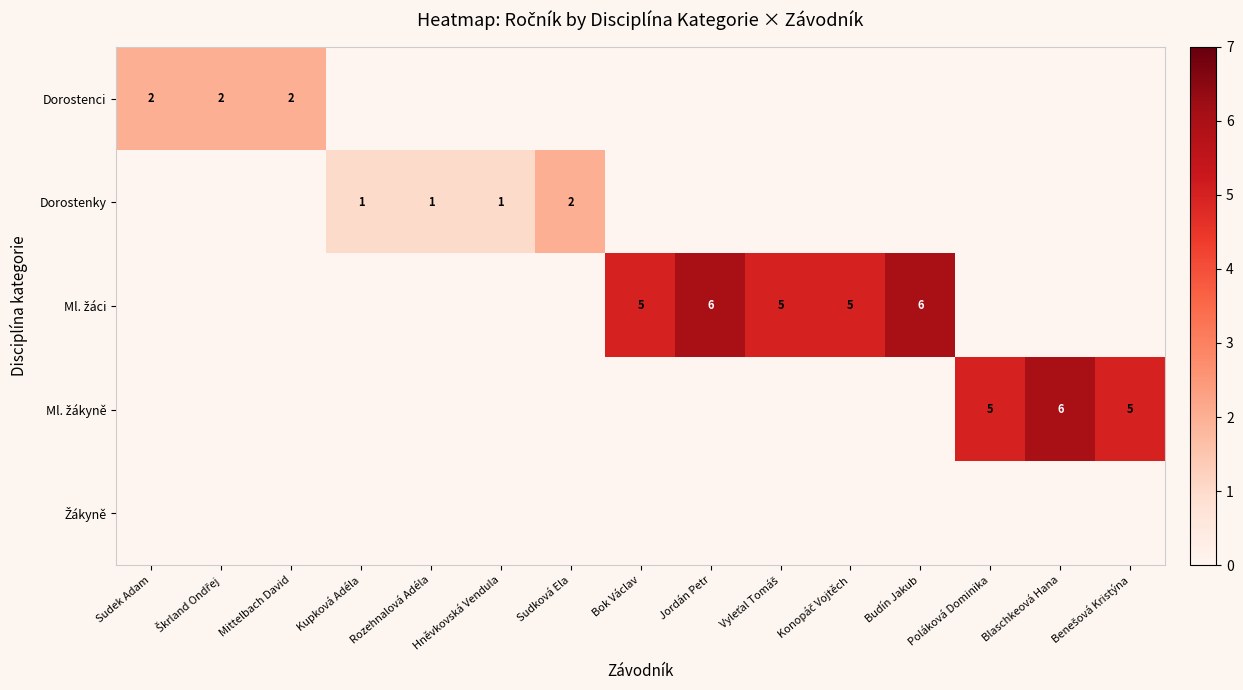

True or false: Dorostenci has a value of 3 at Mittelbach David.

False